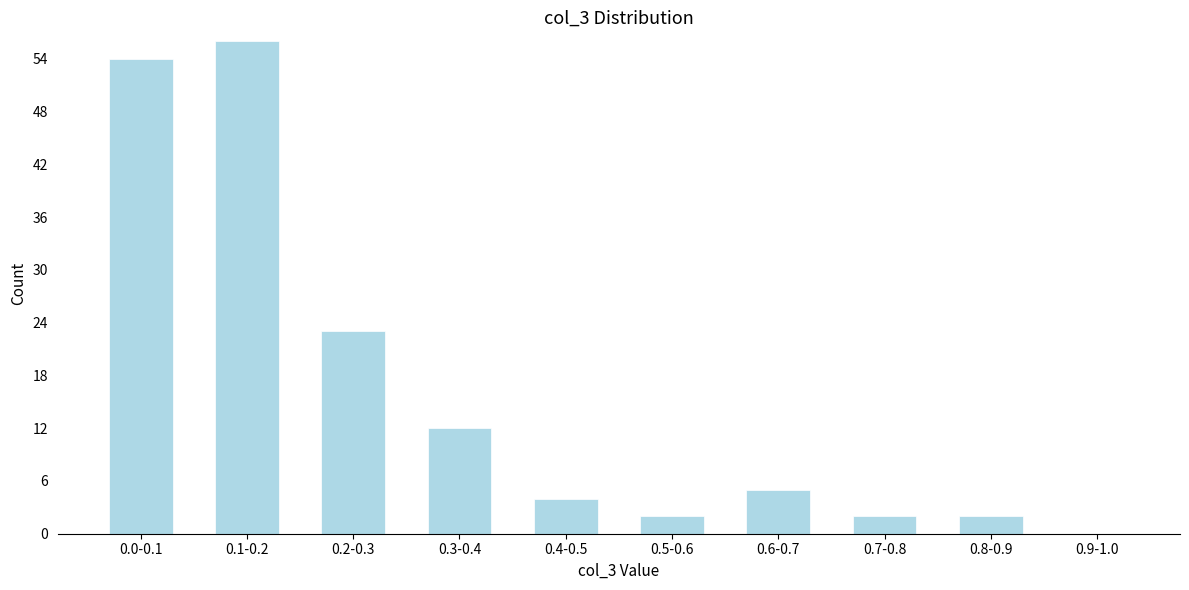

Reading right to left, extract all data points from this chart.

0.9-1.0=0	0.8-0.9=2	0.7-0.8=2	0.6-0.7=5	0.5-0.6=2	0.4-0.5=4	0.3-0.4=12	0.2-0.3=23	0.1-0.2=56	0.0-0.1=54